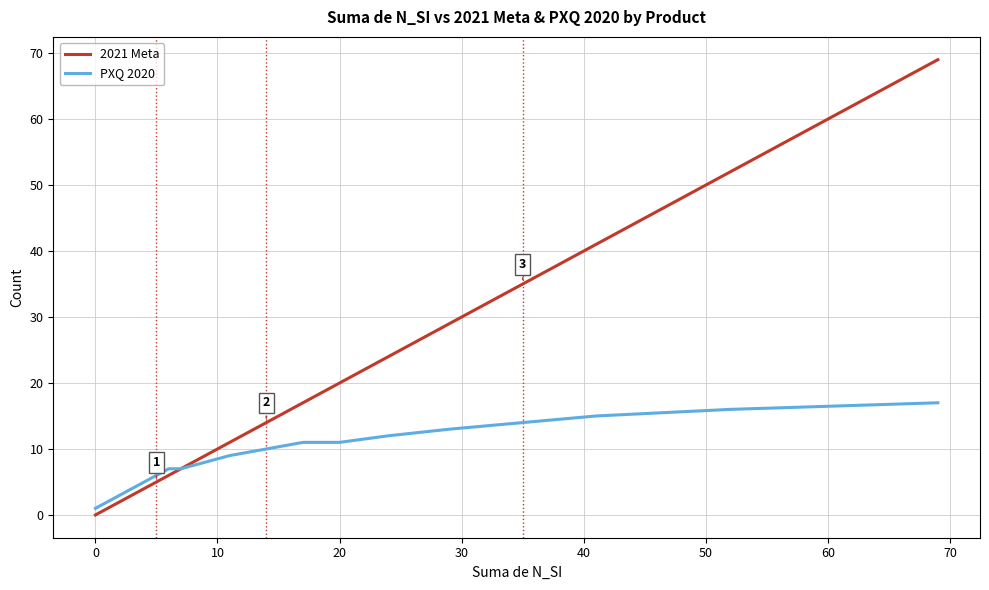

Count the number of categories in the chart.

19